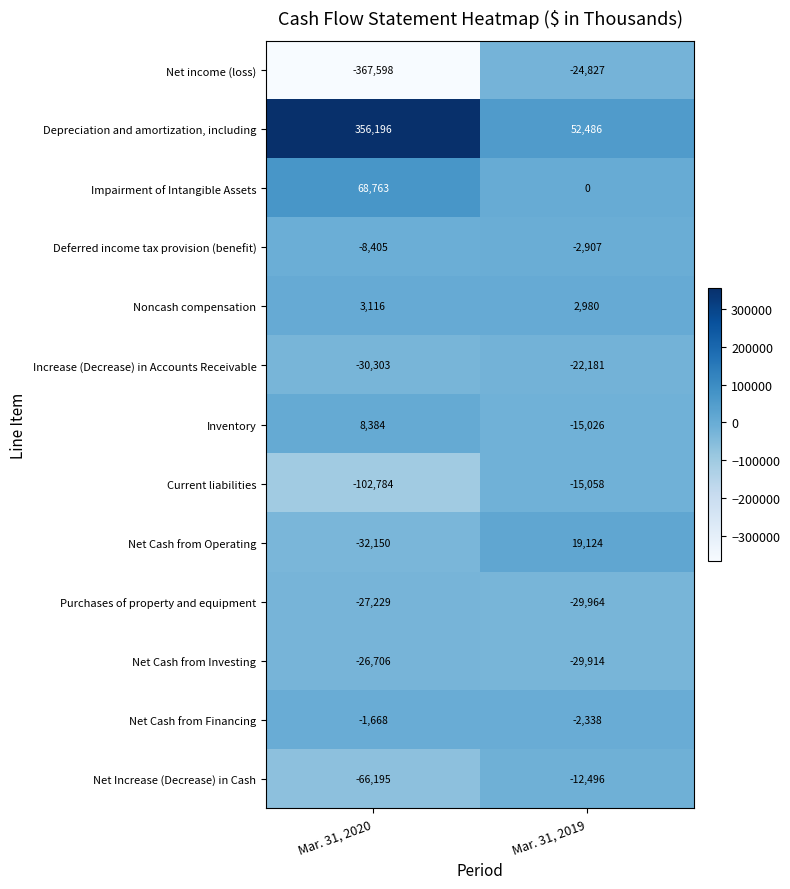

At which label is Inventory closest to -3321?

Mar. 31, 2020